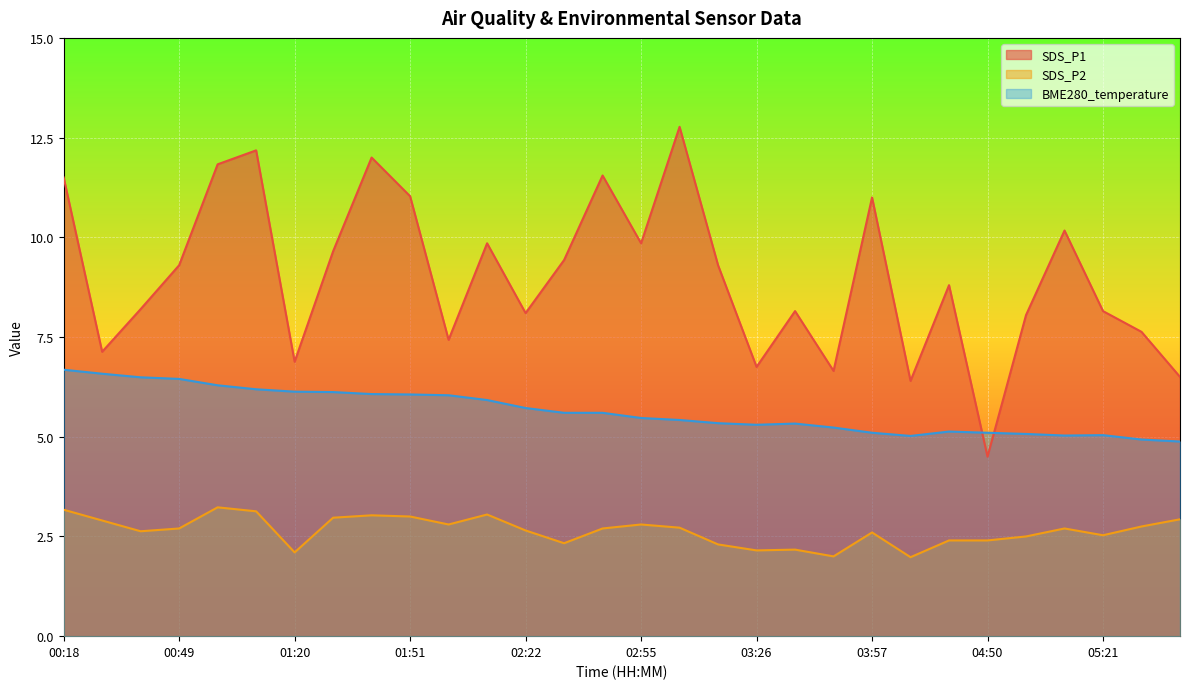

What is the total value across all series at 00:28?

16.6